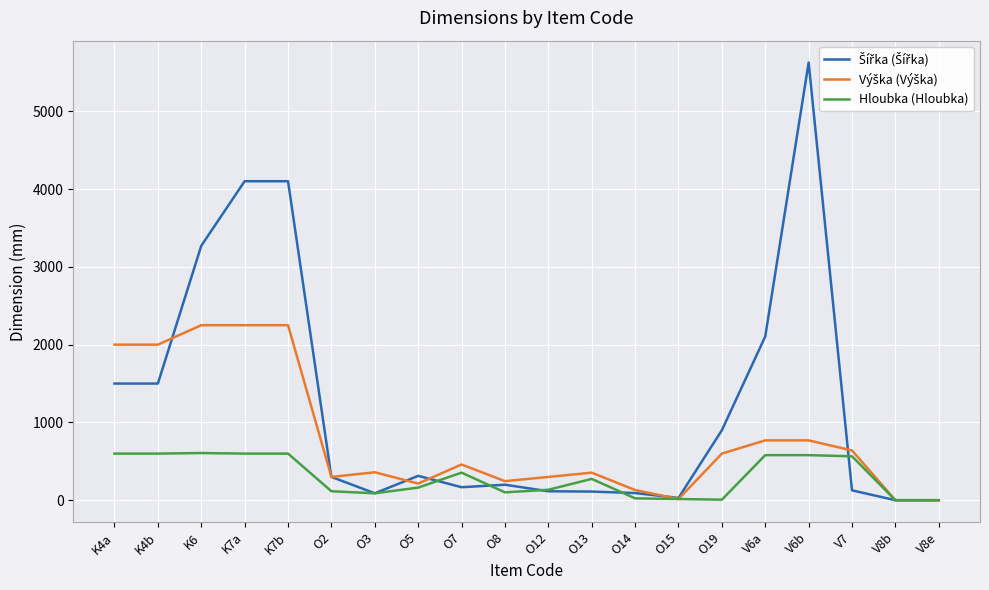

At which category does the chart reach its peak across all series?

V6b